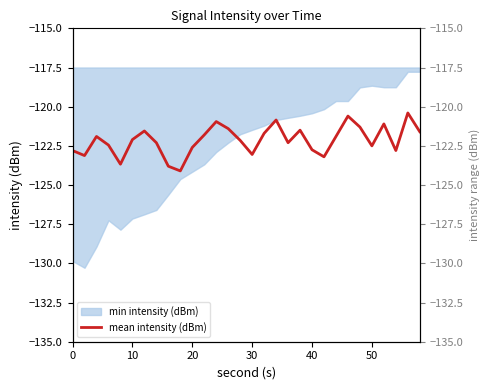

What is the maximum value shown in the chart?

-120.4